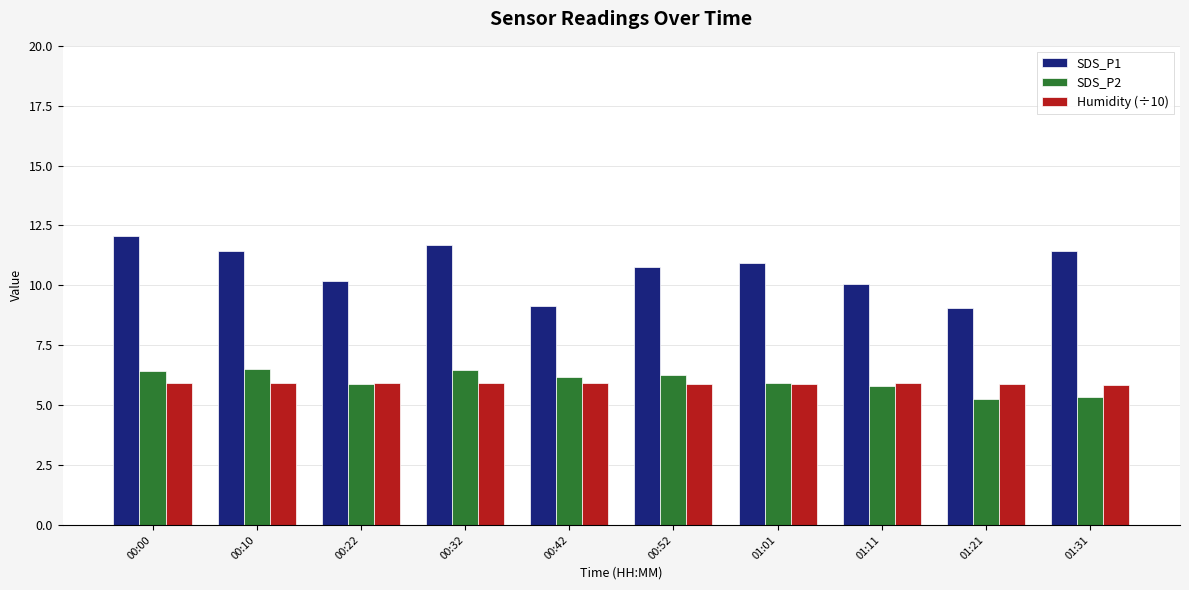

At how many categories does at least one series exceed 6?

10